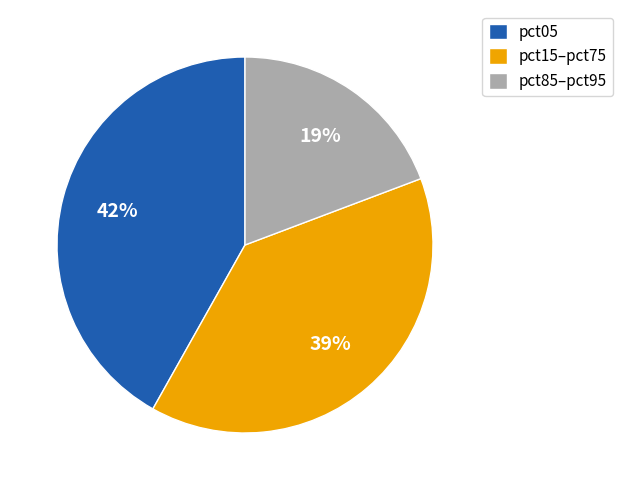

To the nearest percent, what portion does pct85–pct95 represent?

19%